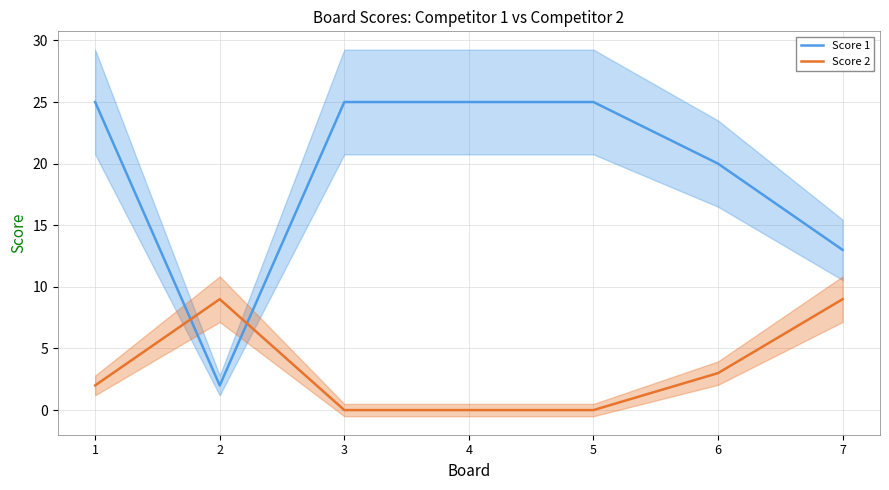

What is the maximum value shown in the chart?

25